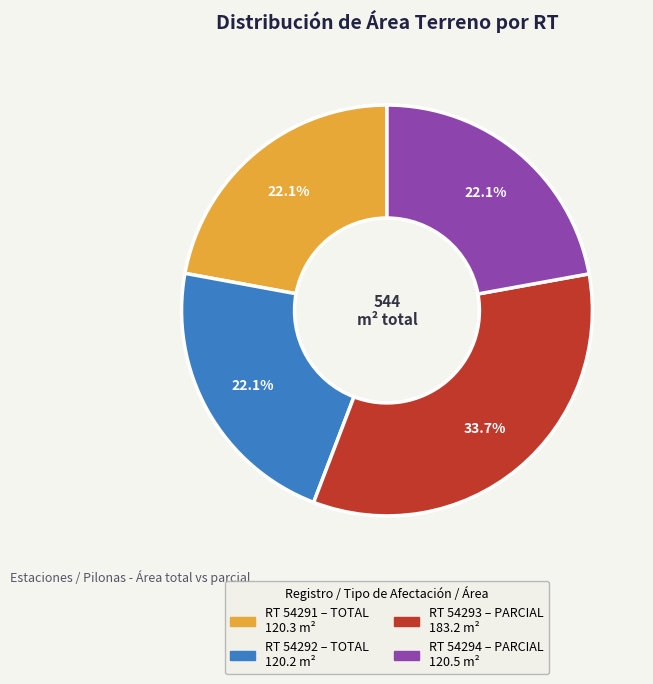

Is there any slice that represents more than half of the pie?

No